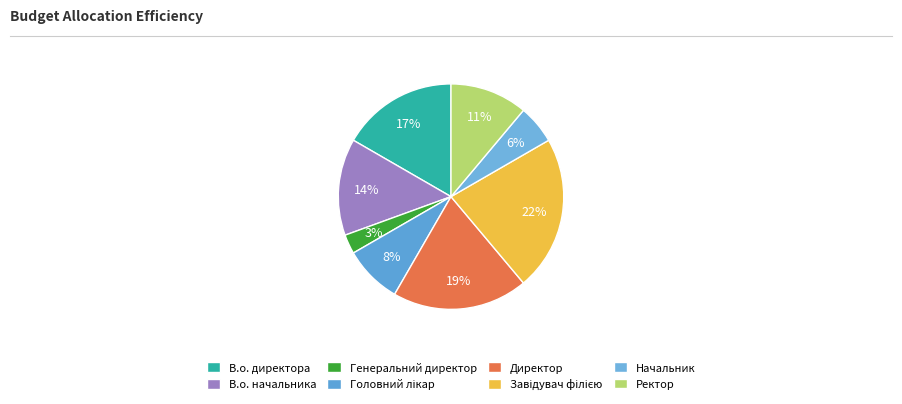

How many segments does this pie chart have?

8